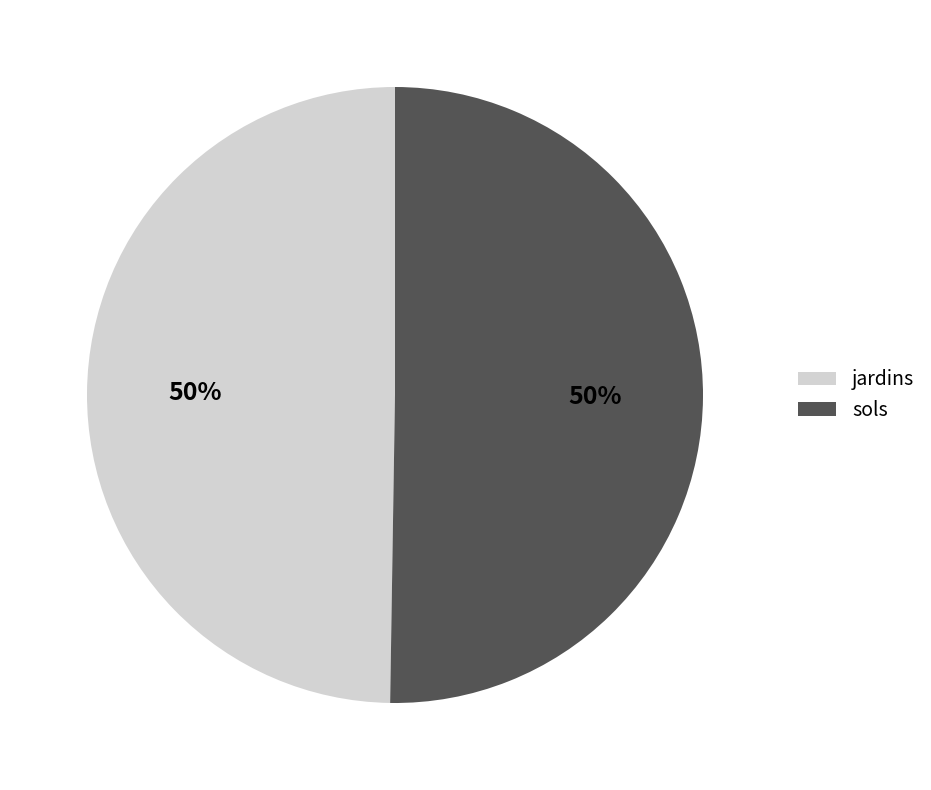

Is the sum of sols and jardins greater than half?

Yes